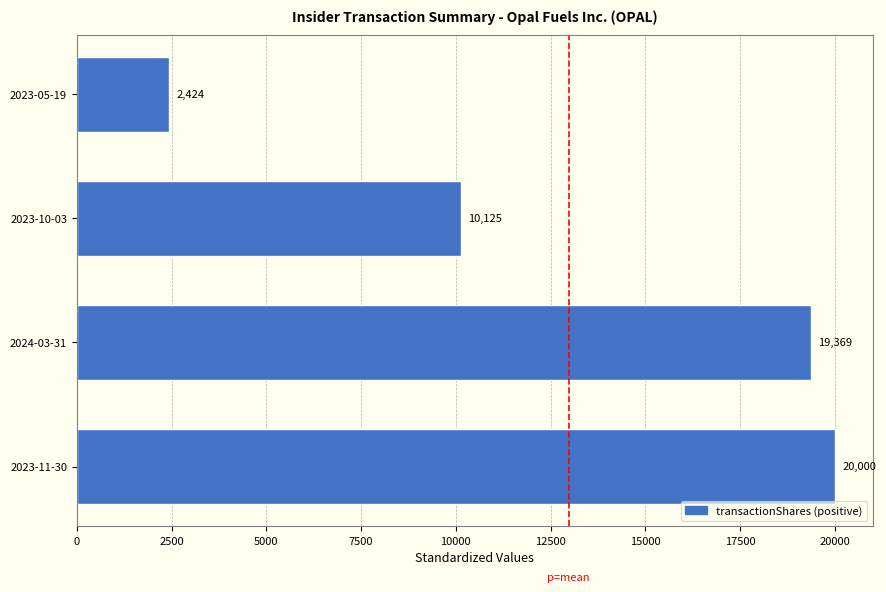

List the labels in order of value, smallest first.

2023-05-19, 2023-10-03, 2024-03-31, 2023-11-30